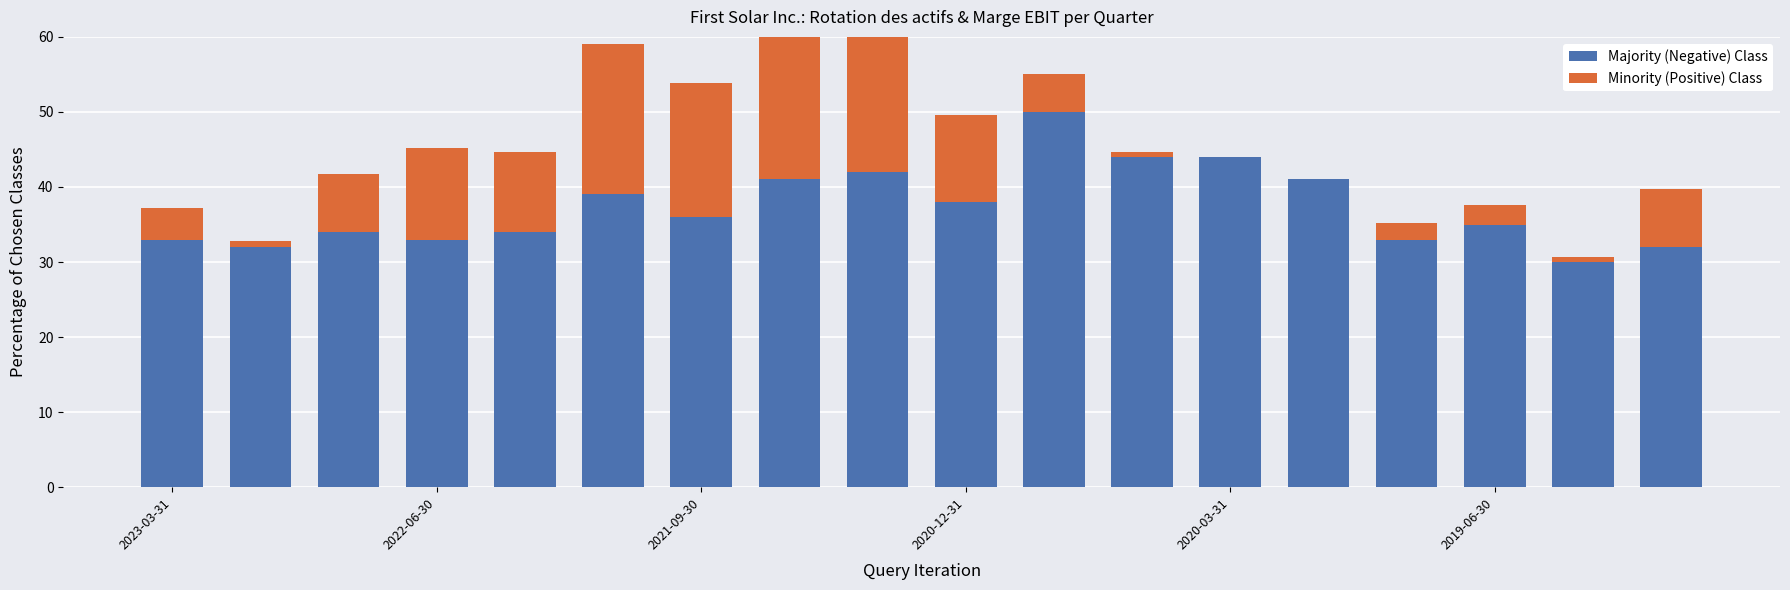

What is the difference between the second highest and minimum values in the Majority (Negative) Class series?

14.0